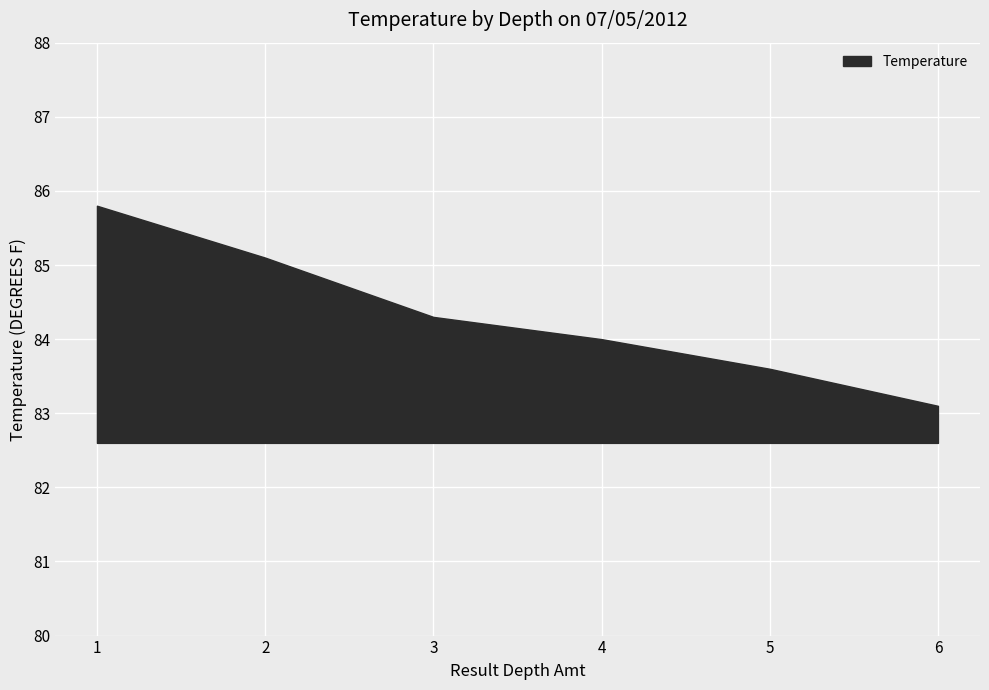

Rank the categories by value from highest to lowest.

1, 2, 3, 4, 5, 6